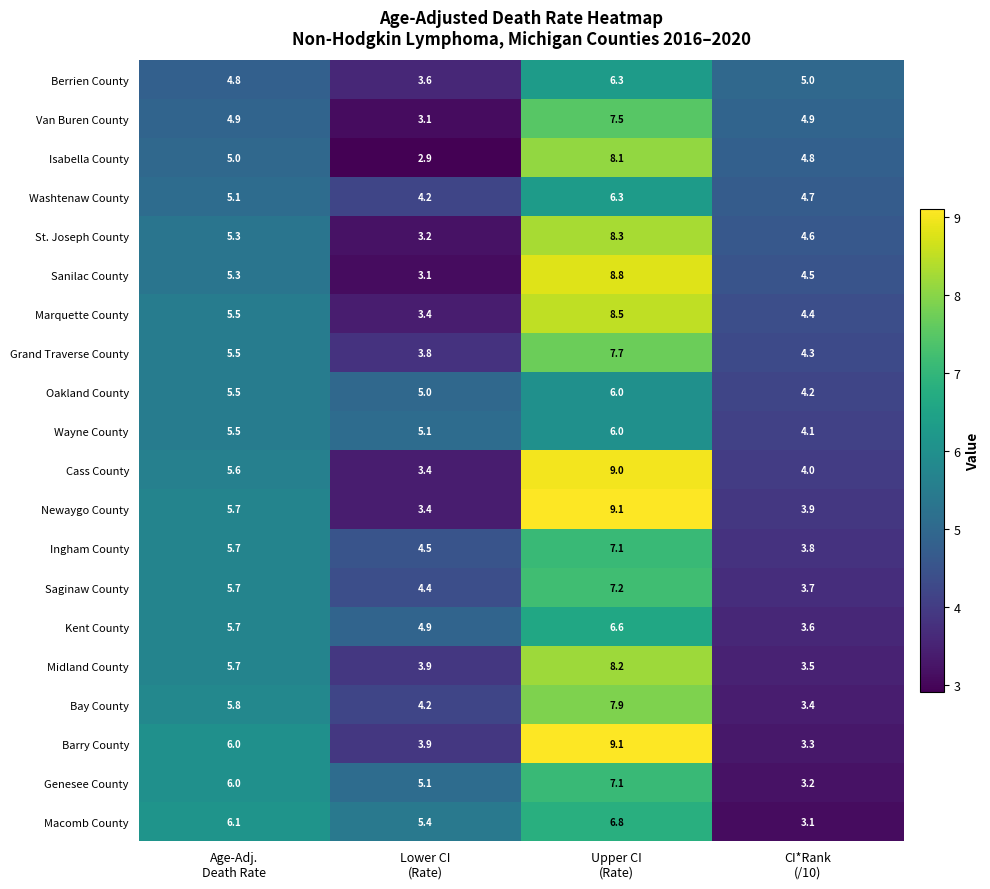

At how many categories does at least one series exceed 4?

4